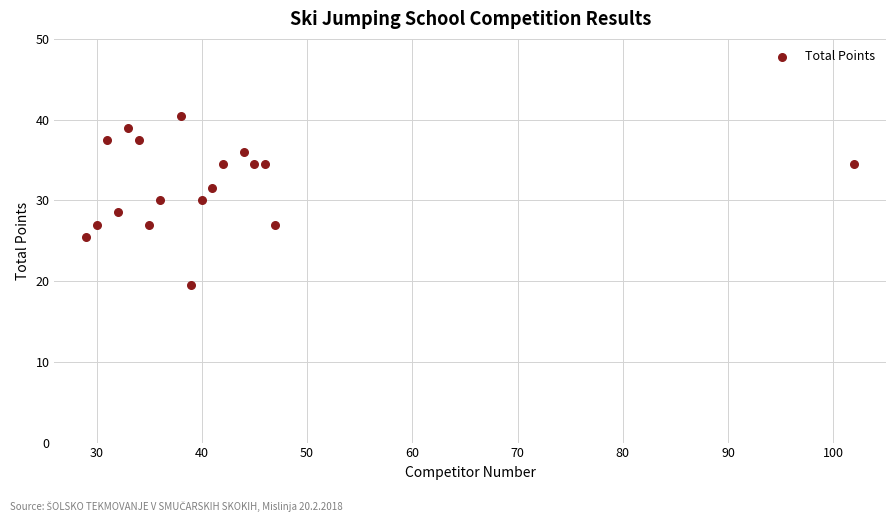

What is the range of X values (max minus min)?

73.0